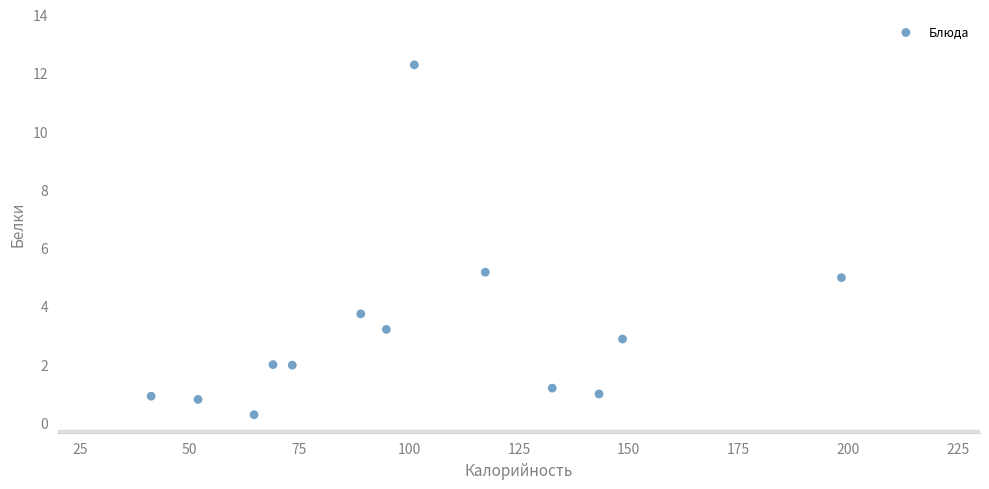

What is the range of Y values (max minus min)?

12.0